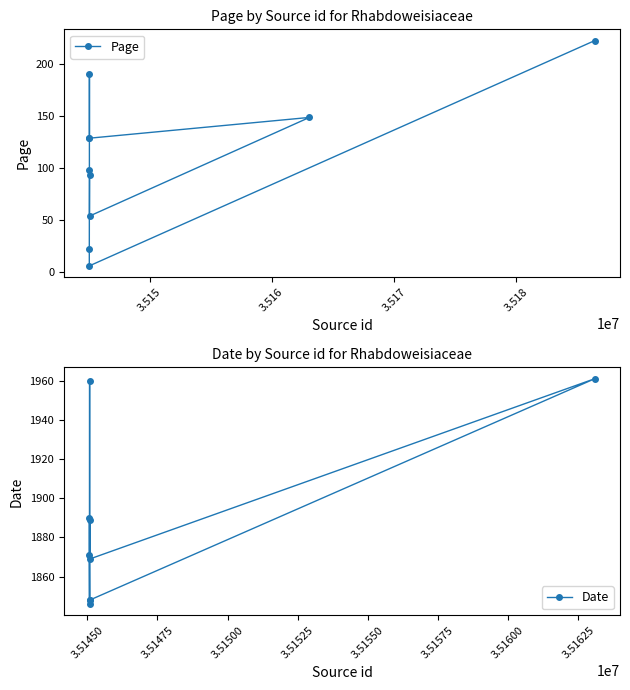

Reading left to right, extract all data points from this chart.

35186442=223	35145071=6	35145072=22	35145079=98	35145082=191	35145083=129	35145084=129	35163088=149	35145091=54	35145097=94